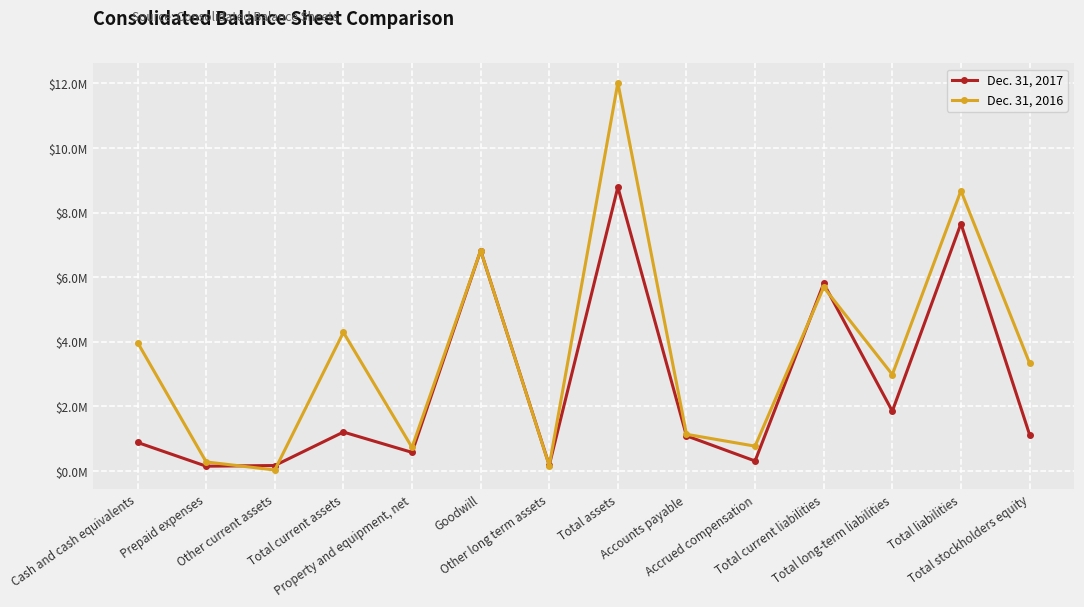

Is it true that Dec. 31, 2016 equals 108736 at Prepaid expenses?

False